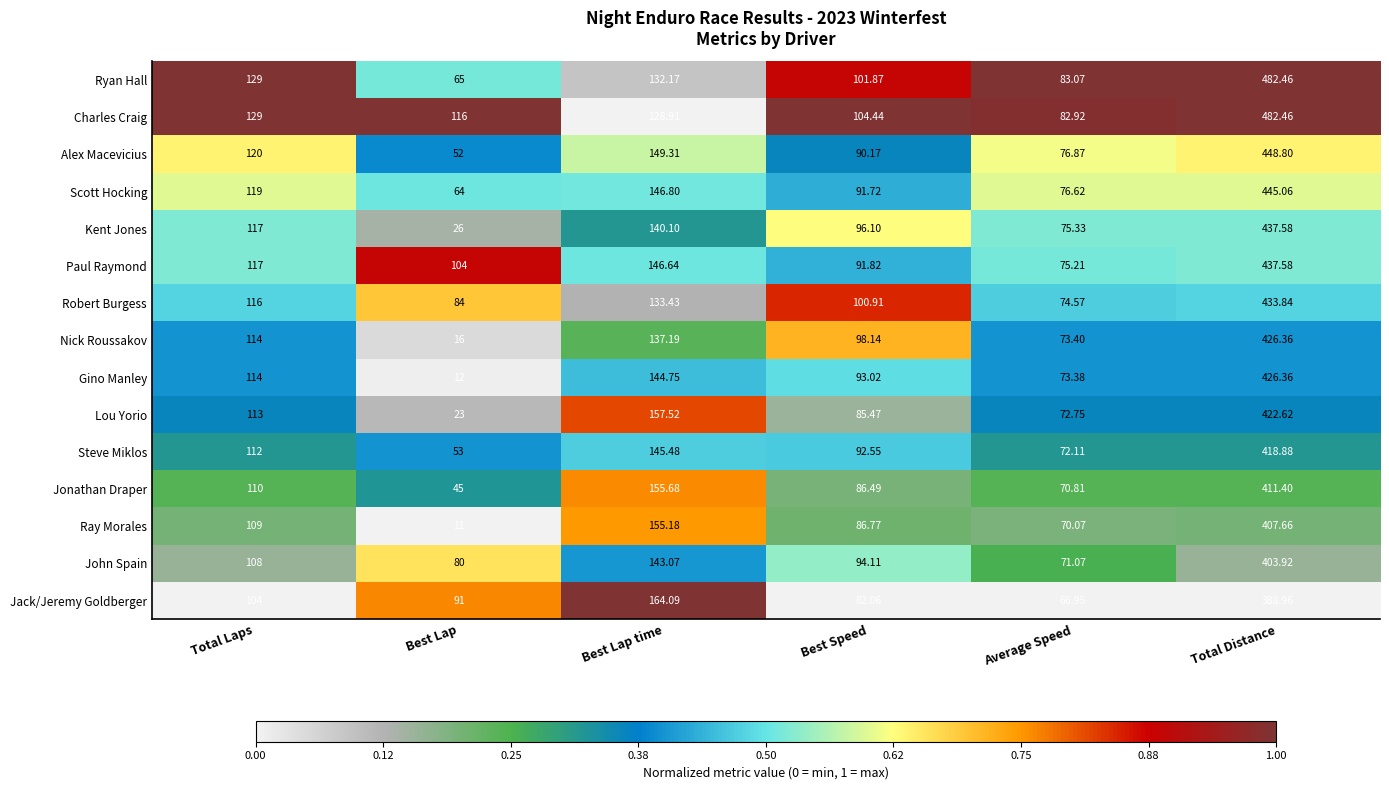

Is the value of Nick Roussakov at Best Lap greater than the value of Kent Jones at Best Speed?

No